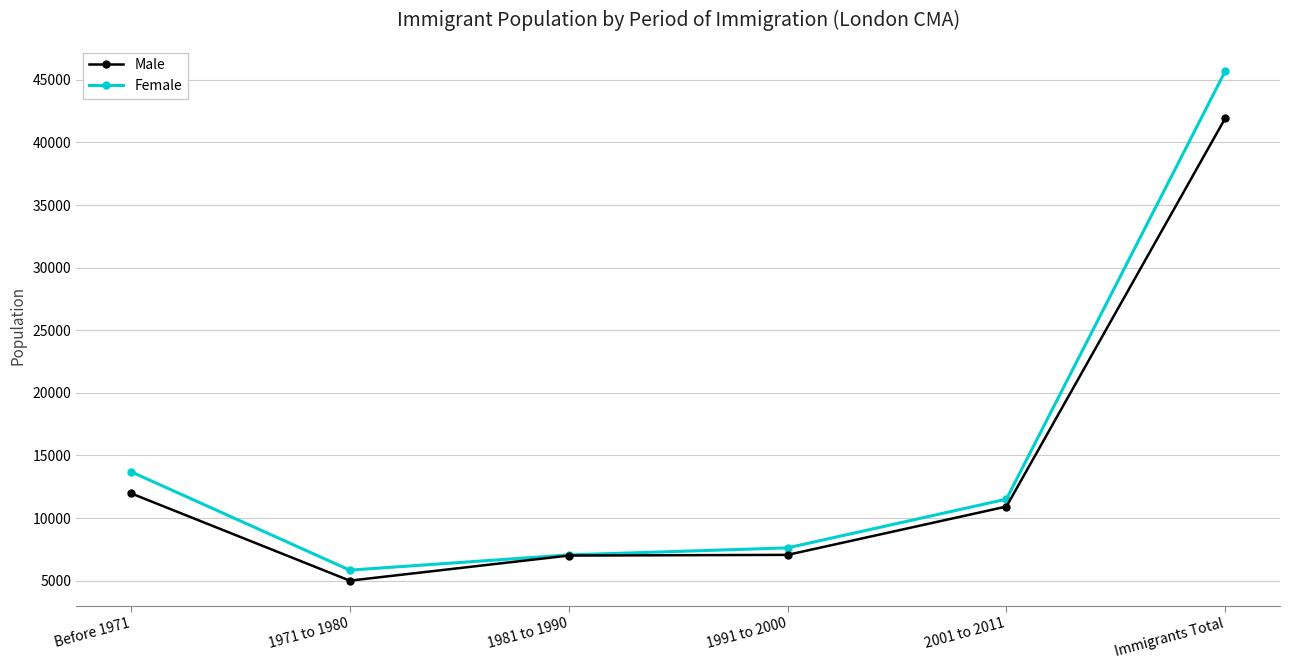

Which category has the highest value in the Male series?

Immigrants Total